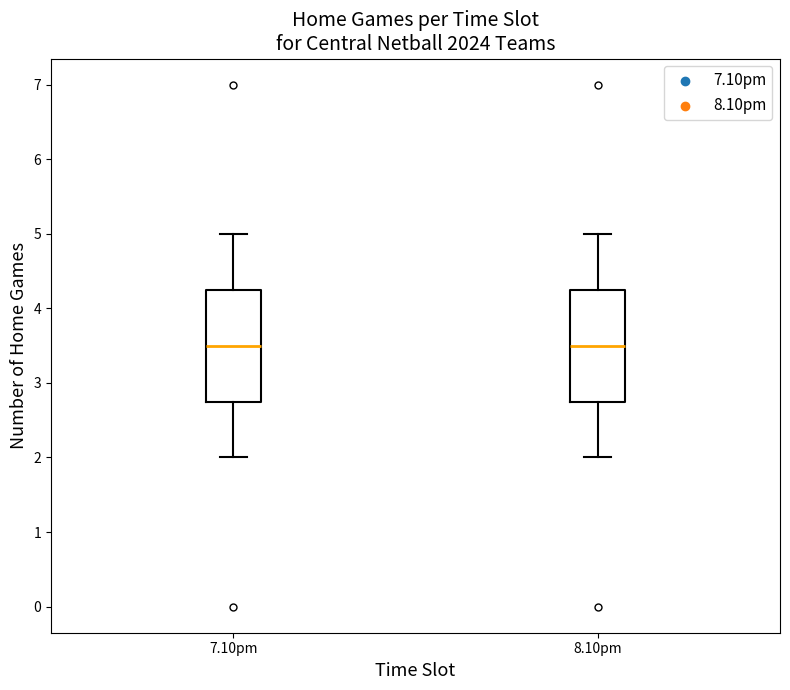

Reading left to right, transcribe this box plot: for each box, give where its median line is, the range the box spans, and where its two whiskers end, as read against the y-axis. The values are not printed on the chart, so give them approximately, as read against the axis.

7.10pm: median 3.5, box 2.8 to 4.3, whiskers 2.0 to 5.0
8.10pm: median 3.5, box 2.8 to 4.3, whiskers 2.0 to 5.0